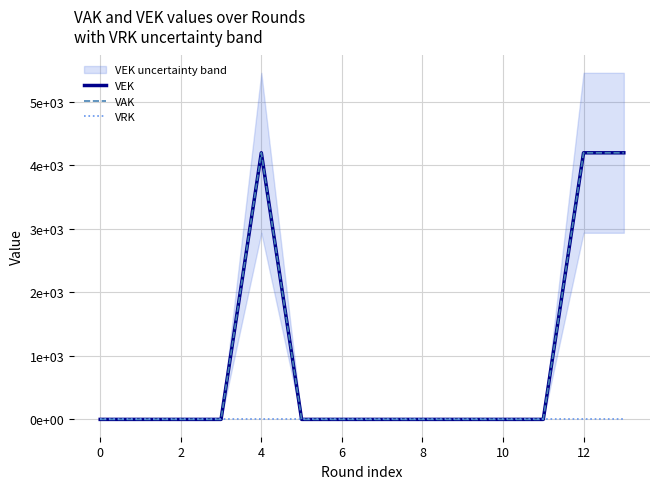

Which series has the largest total across all categories?

VEK